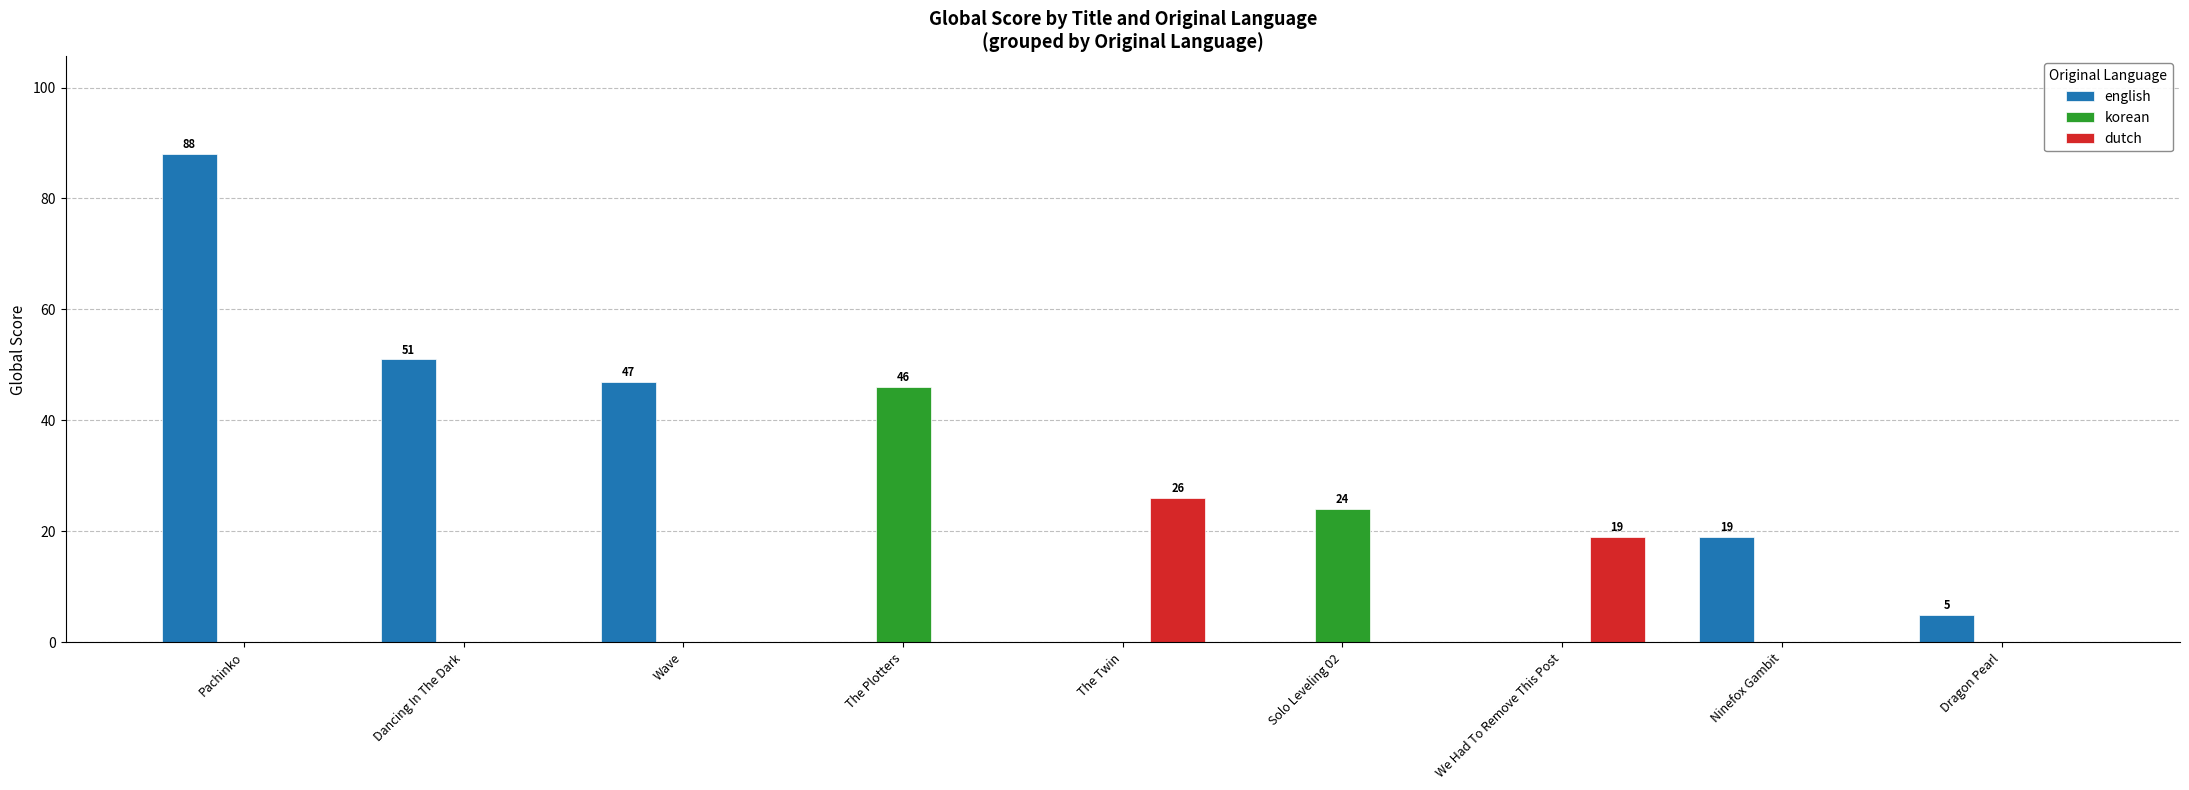

Count the number of data series in this chart.

3